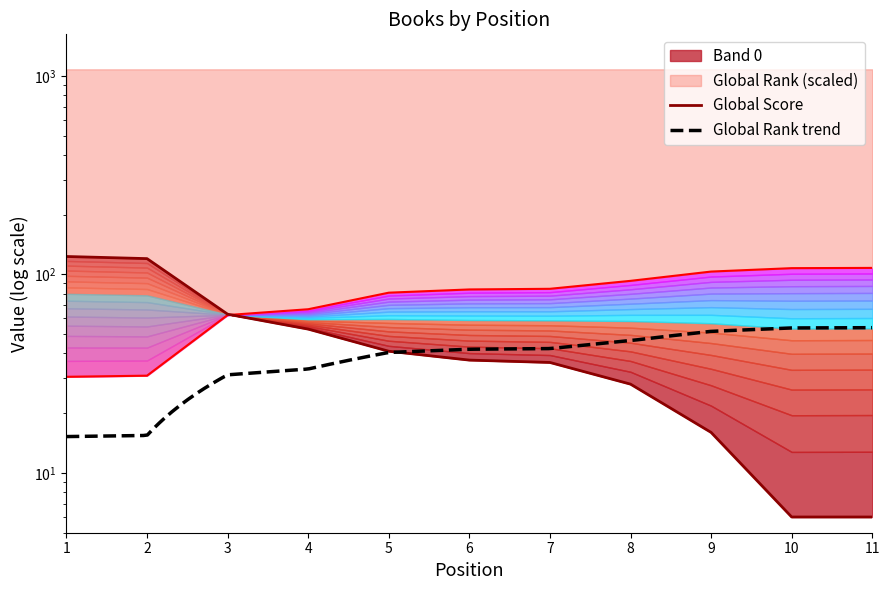

Which series has the largest range (max minus min)?

Global Score